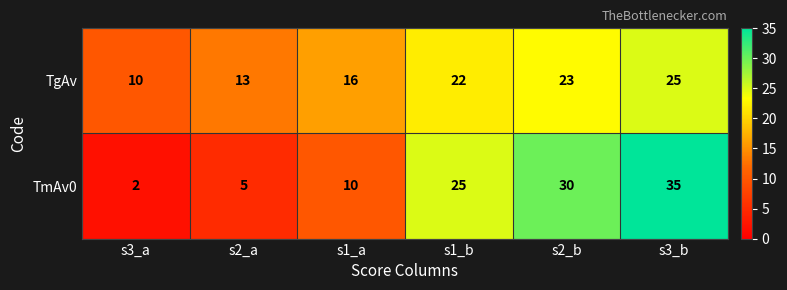

What is the spread (max minus min) of values at s3_b?

10